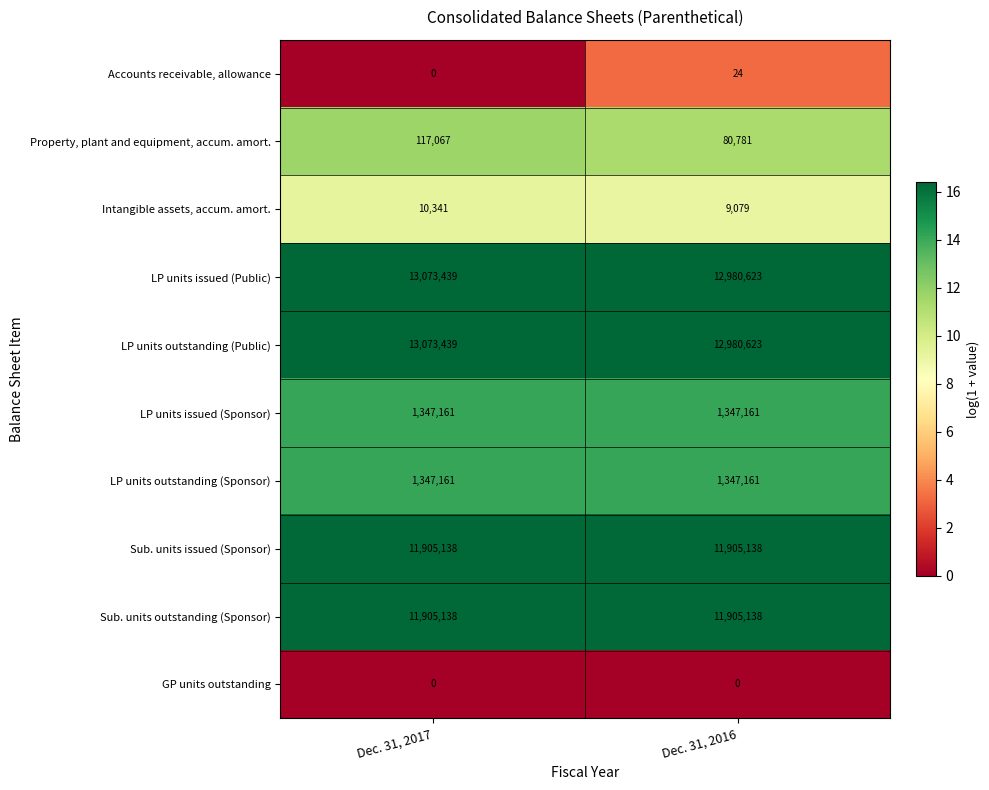

Is the value of Accounts receivable, allowance at Dec. 31, 2016 greater than the value of LP units outstanding (Sponsor) at Dec. 31, 2016?

No